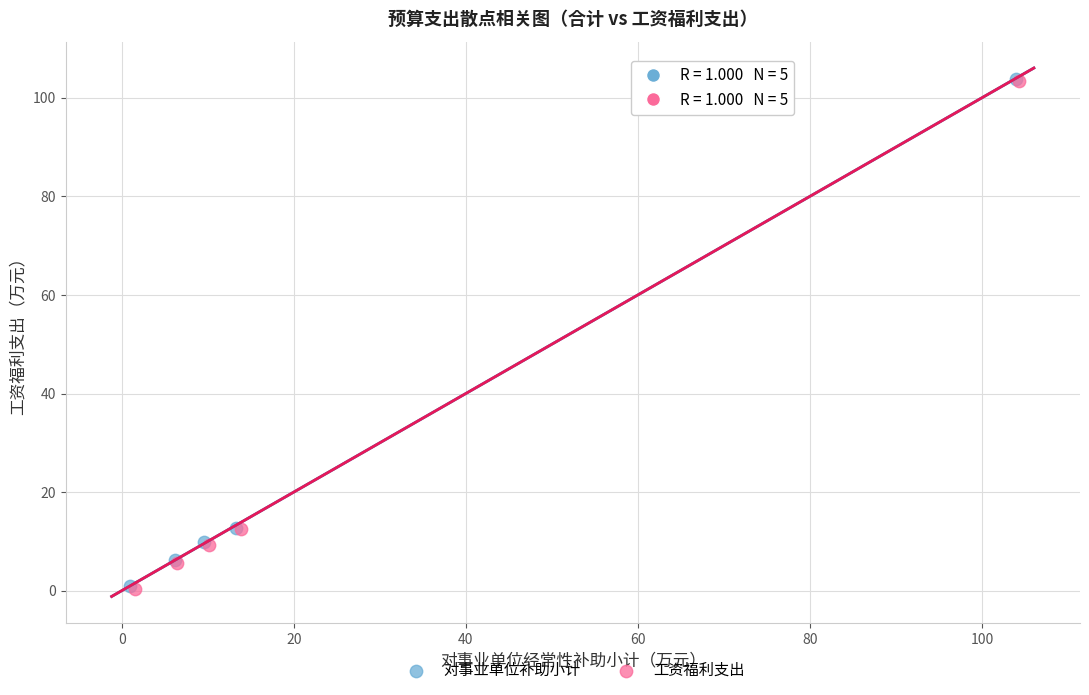

Which series has the largest Y range (max minus min)?

工资福利支出